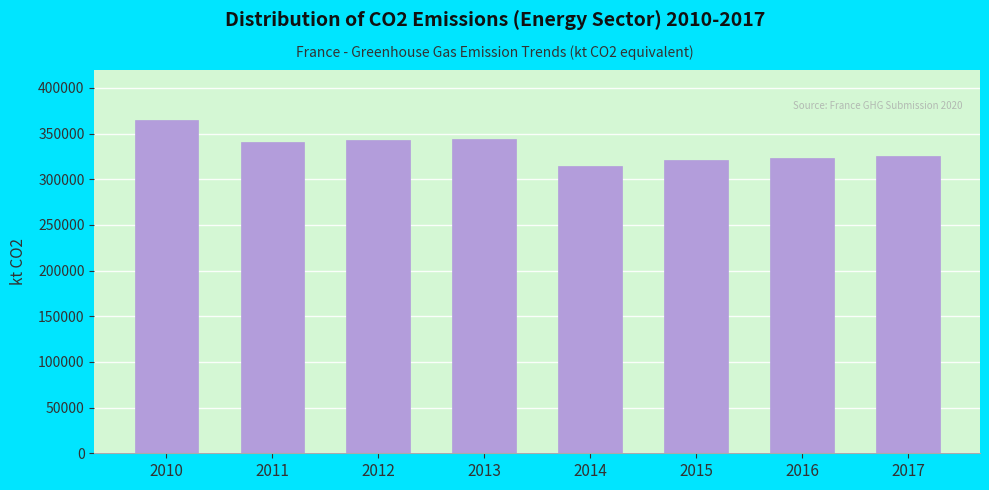

Read the value at 2010.

364921.3